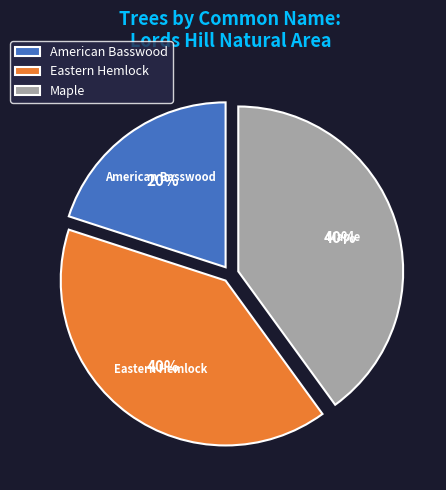

To the nearest percent, what portion does Maple represent?

40%